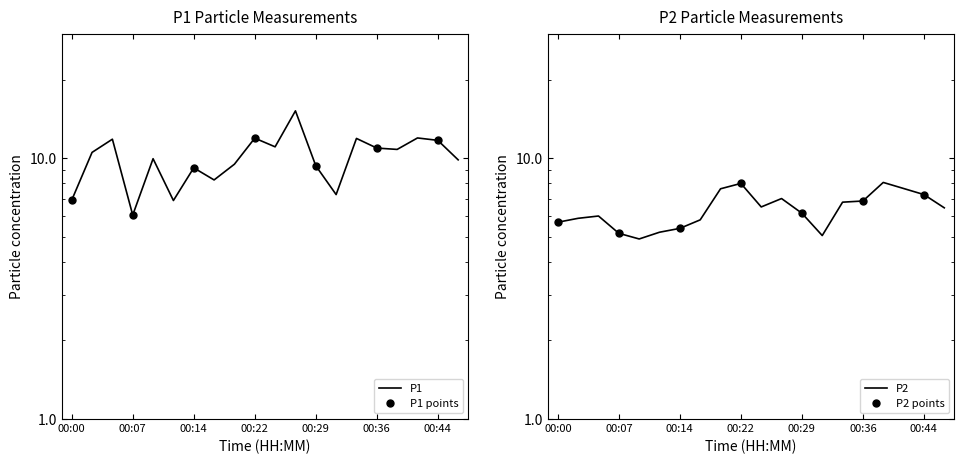

List the series in order of their peak value, highest first.

P1, P2